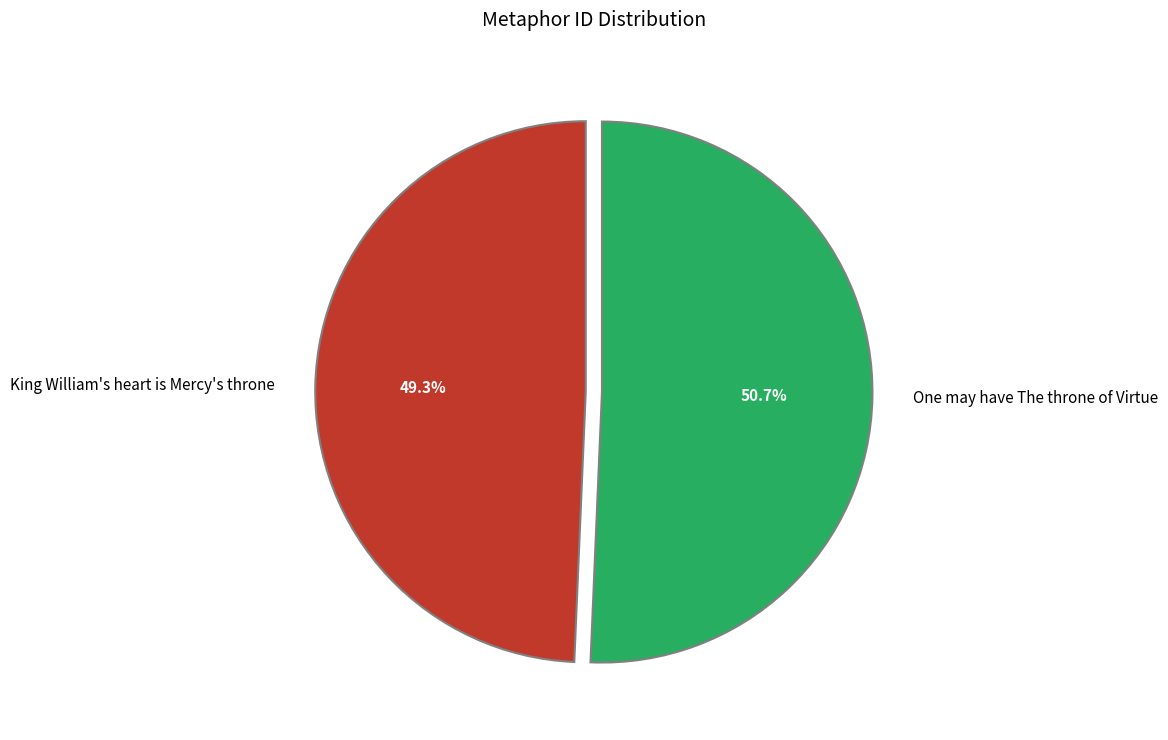

How many slices are in this pie chart?

2